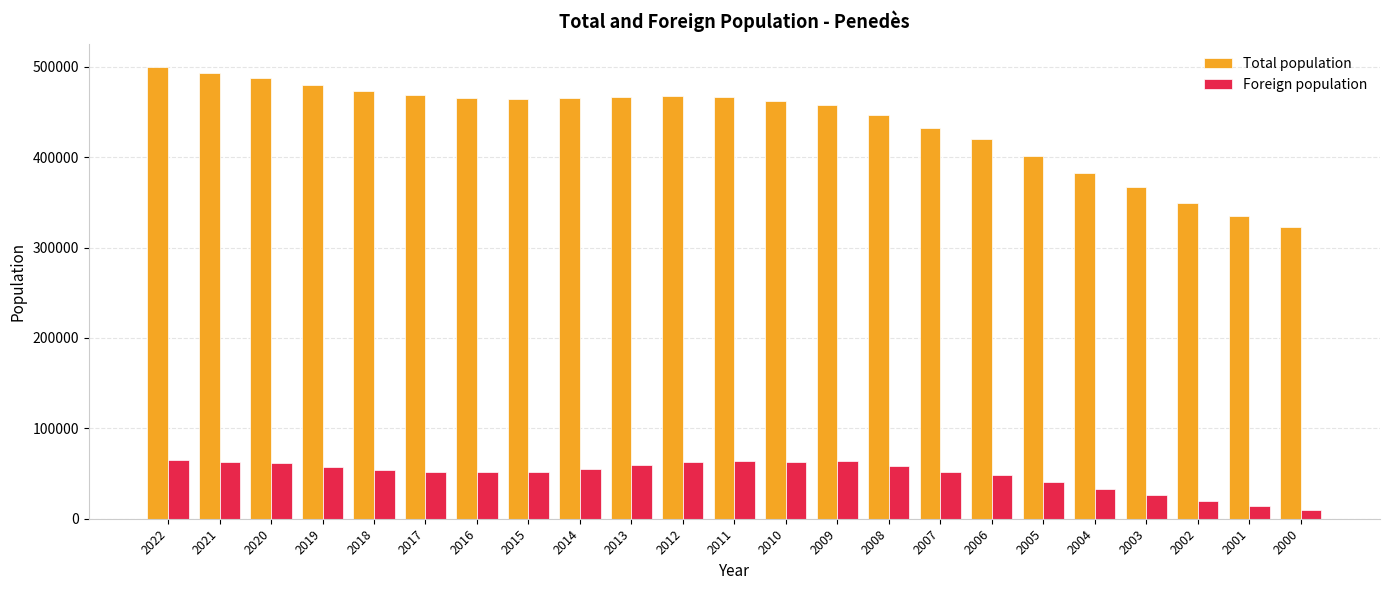

How many distinct data groups are displayed?

2